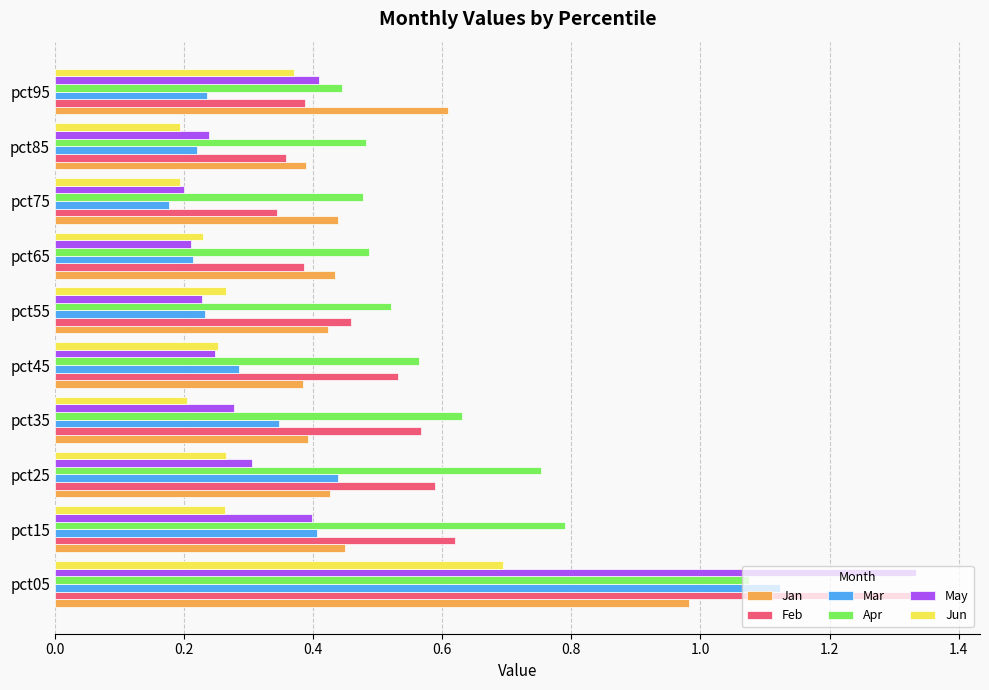

Which series has the largest range (max minus min)?

May